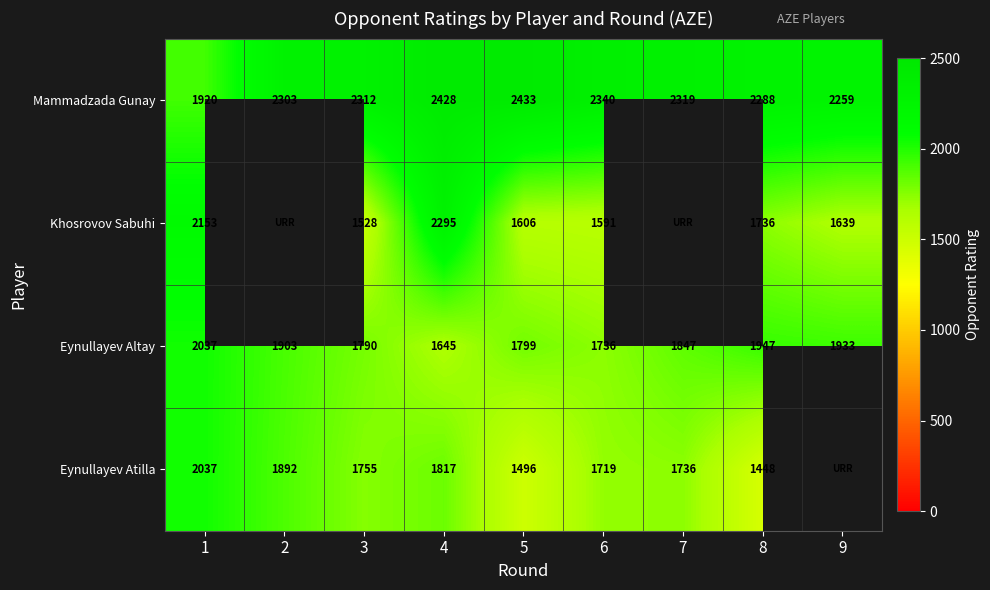

At how many categories does at least one series exceed 2205?

8